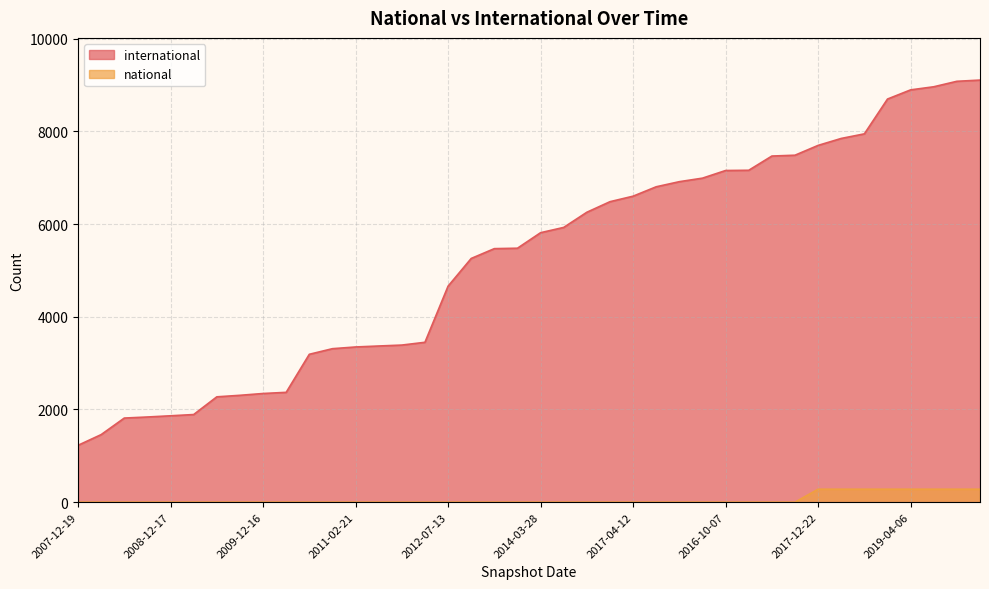

True or false: national and international intersect in this chart.

False